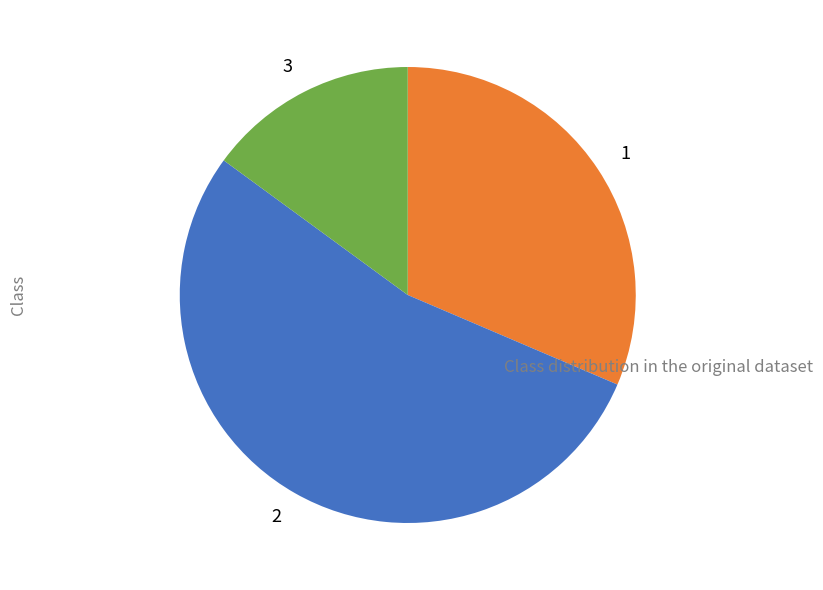

What is the ratio of the value at 1 to the value at 3?

2.1